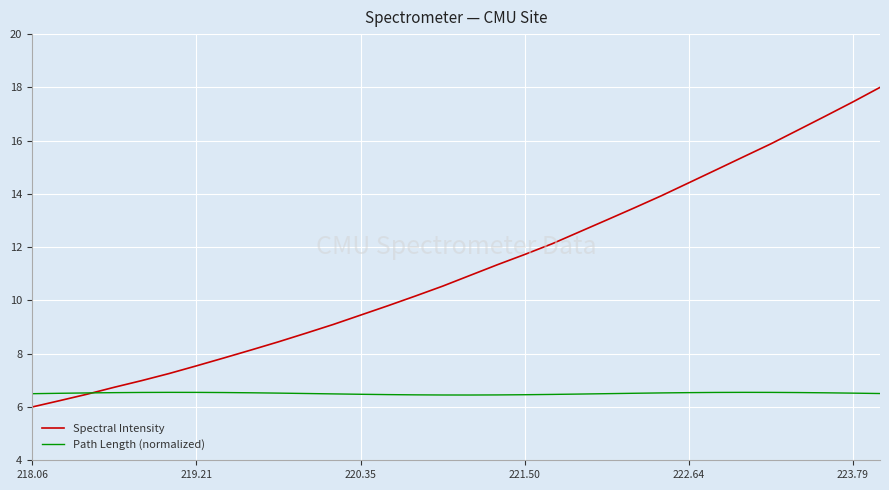

What is the lowest value of the Path Length (normalized) series?

6.5